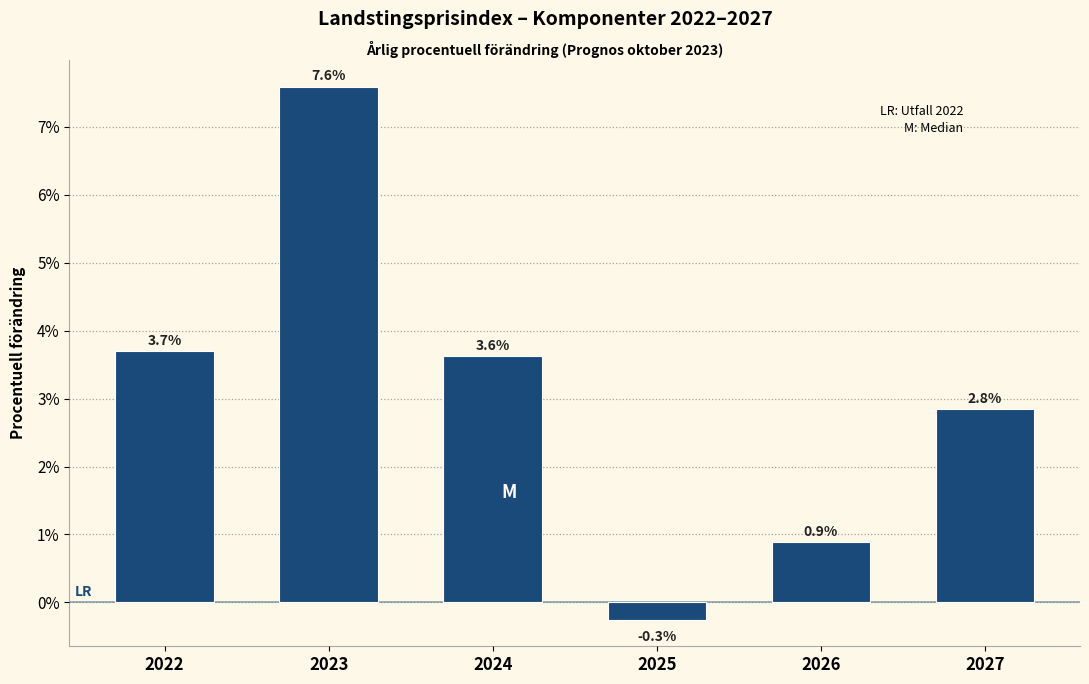

Reading right to left, extract all data points from this chart.

2027=2.8	2026=0.9	2025=-0.3	2024=3.6	2023=7.6	2022=3.7